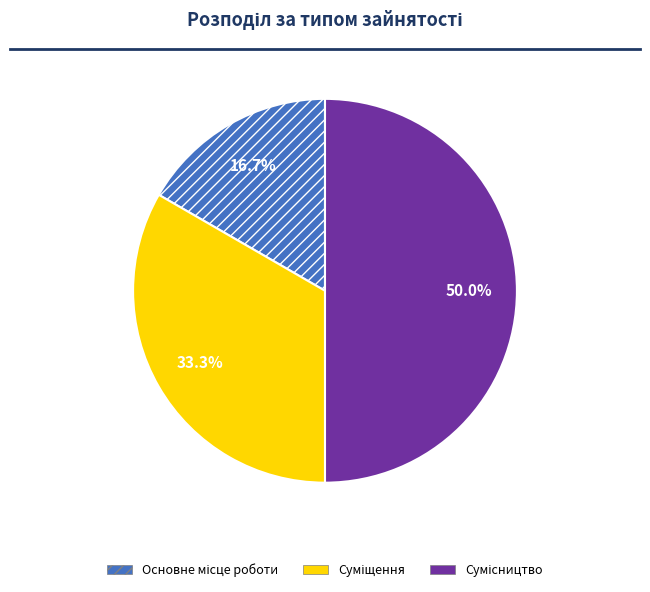

To the nearest percent, what percentage of the pie is Сумісництво?

50%